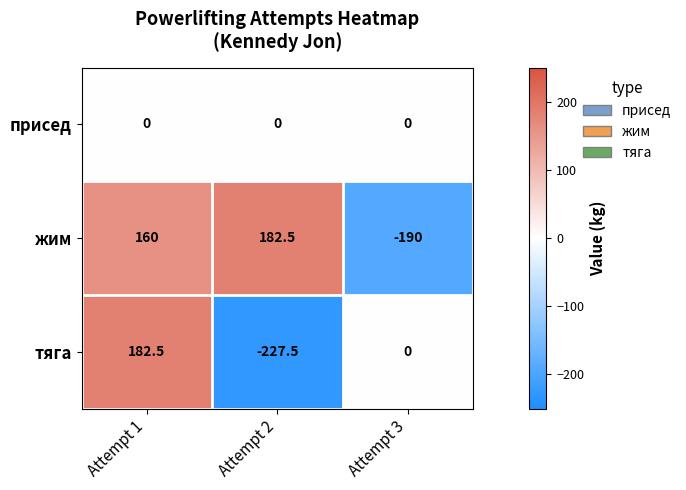

List the series in order of their overall mean, highest first.

жим, присед, тяга